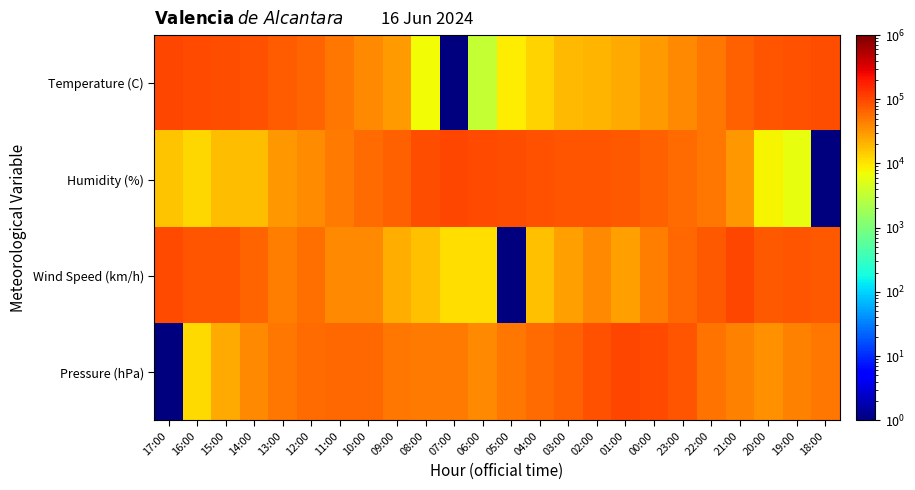

At which category is the sum across all series the highest?

21:00